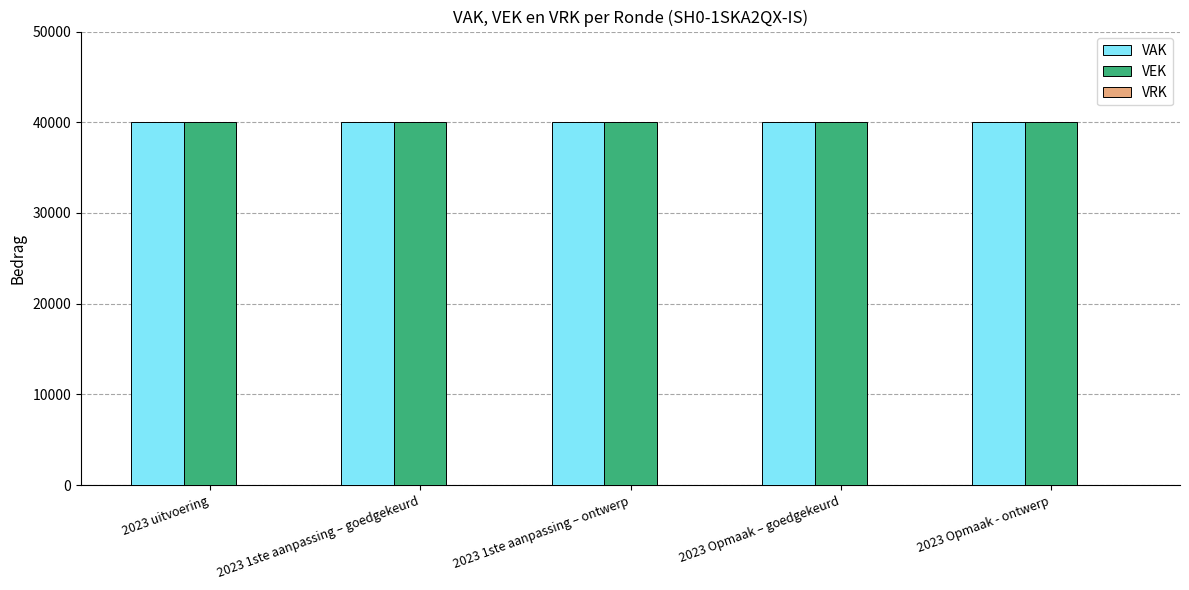

Which series changed the most between 2023 Opmaak – goedgekeurd and 2023 Opmaak - ontwerp?

VAK